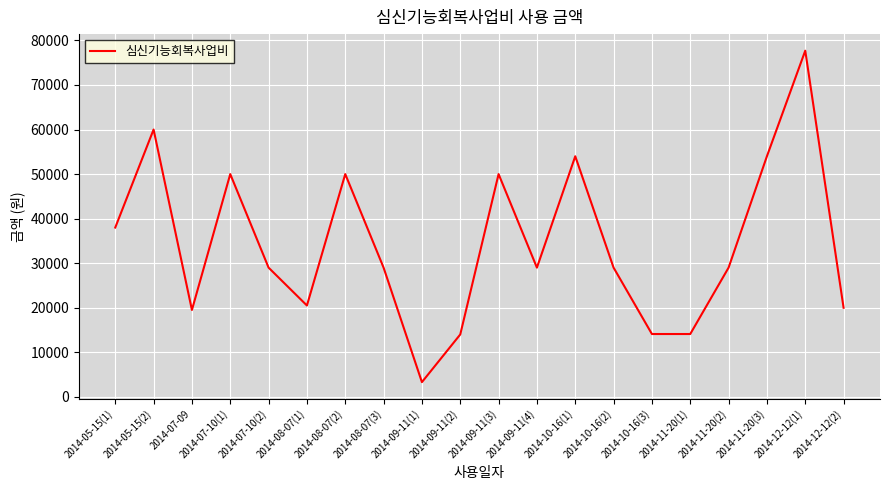

Where is the first local minimum?

2014-07-09